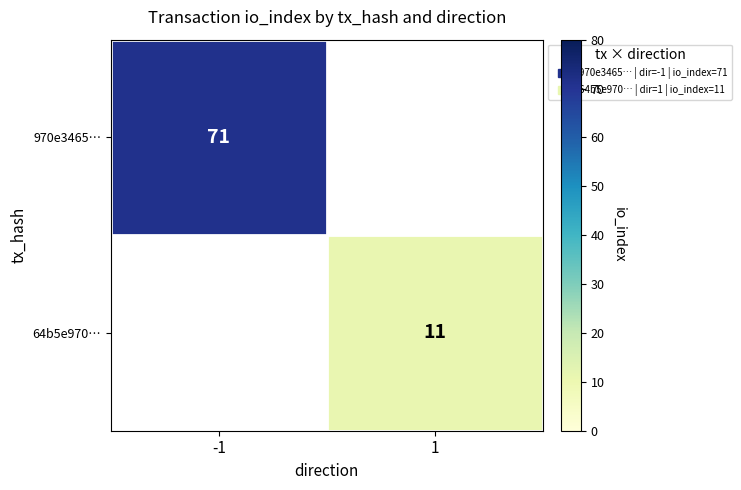

What is the maximum value shown in the chart?

71.0